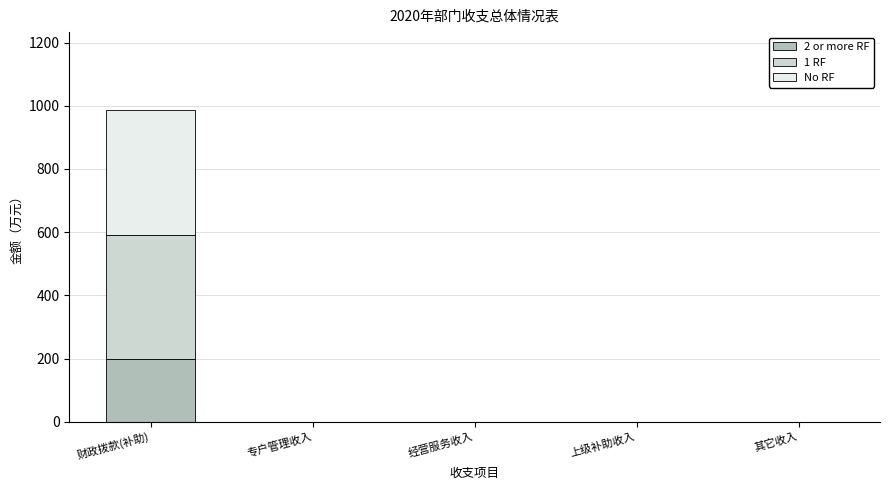

Reading right to left, what are the values for 2 or more RF?

其它收入=0.0	上级补助收入=0.0	经营服务收入=0.0	专户管理收入=0.0	财政拨款(补助)=197.3